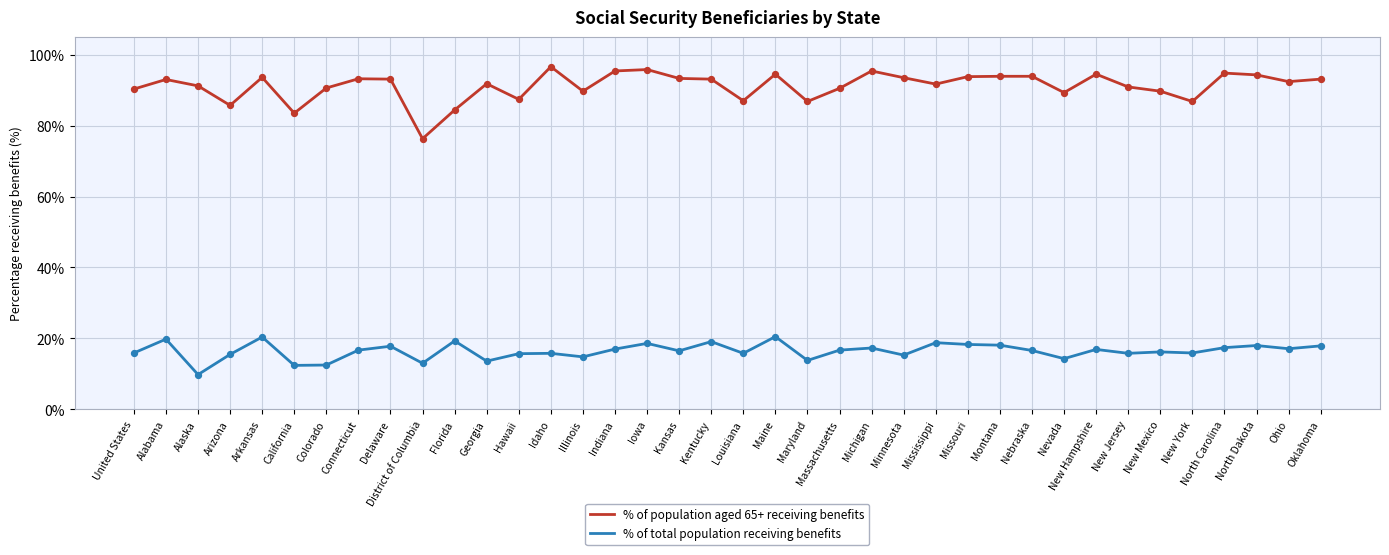

What is the total value across all series at Hawaii?

103.1